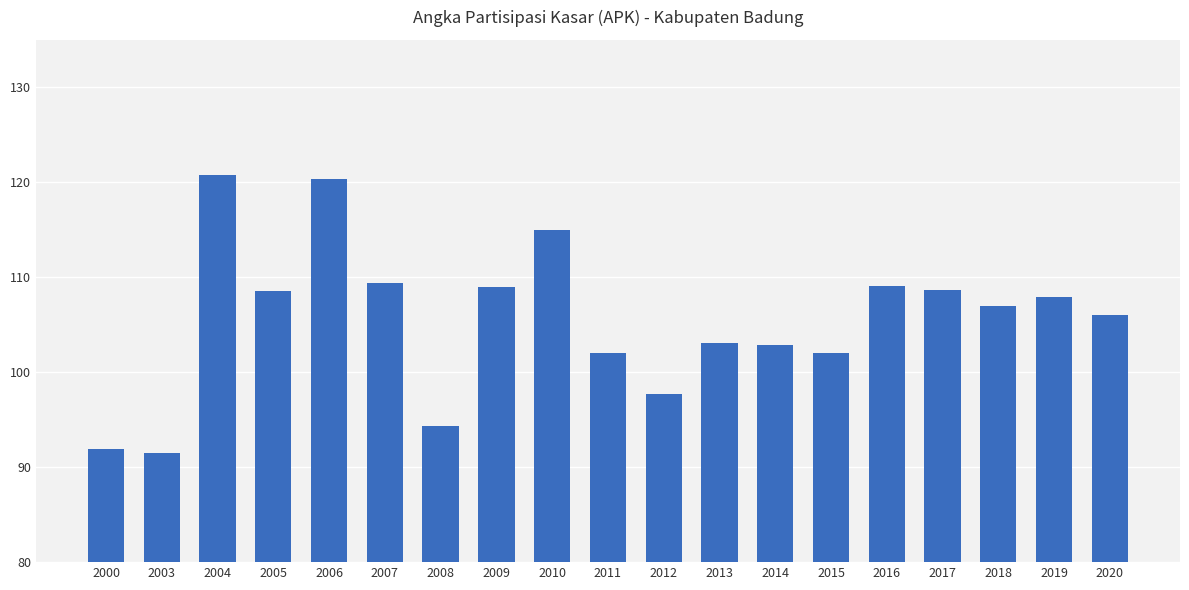

The value at 2009 is 26.9. True or false?

False